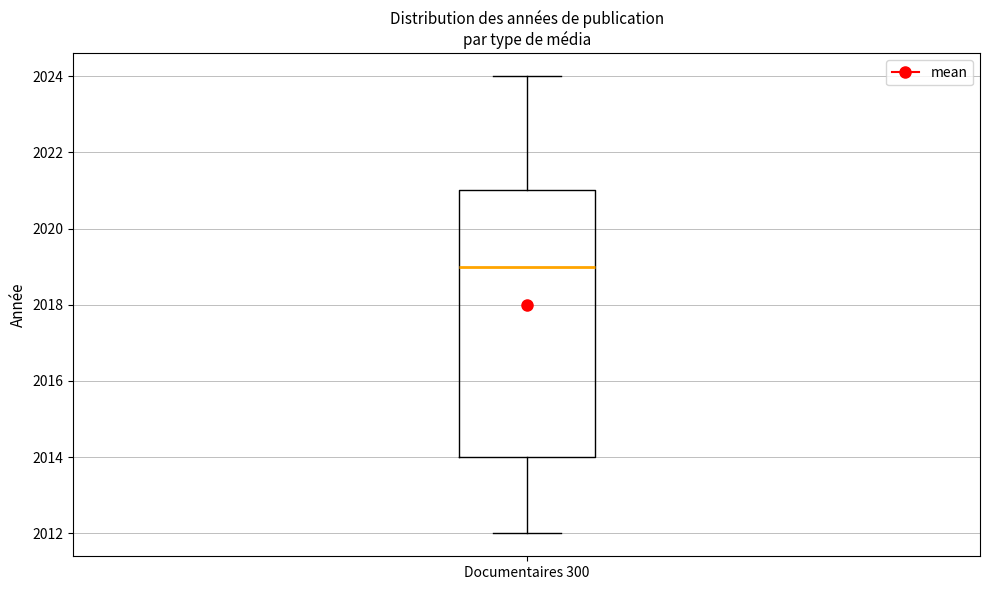

Read this box plot against the y-axis: the position of the median line, the range covered by the box, and the ends of both whiskers. The values are not printed on the chart, so give them approximately, as read against the axis.

median 2019, box 2014 to 2021, whiskers 2012 to 2024